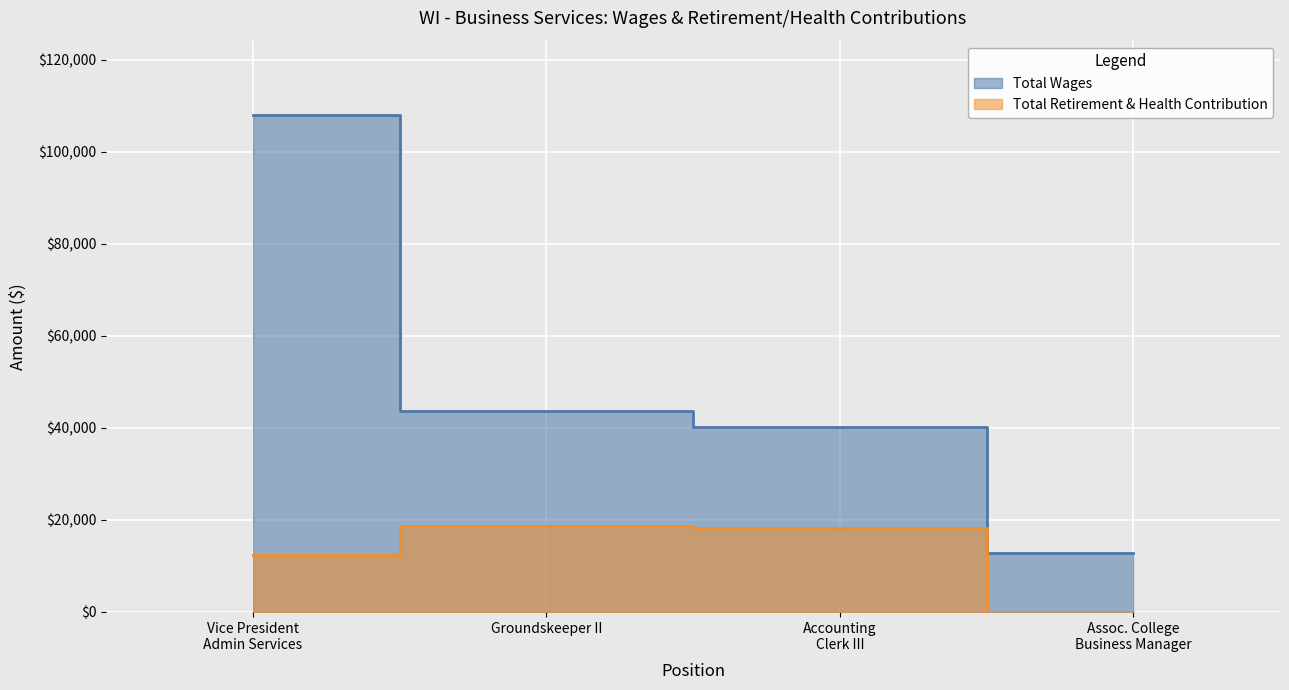

True or false: Total Retirement & Health Contribution has a value of 18152 at Accounting Clerk III.

True